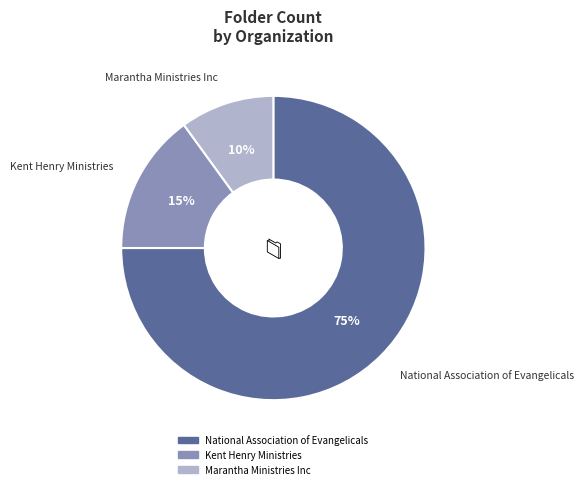

To the nearest percent, what percentage of the pie is Marantha Ministries Inc?

10%